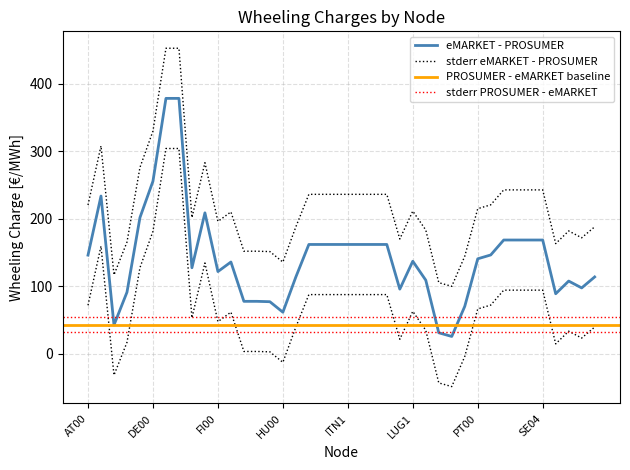

Does the chart display data point markers on the line(s)?

No